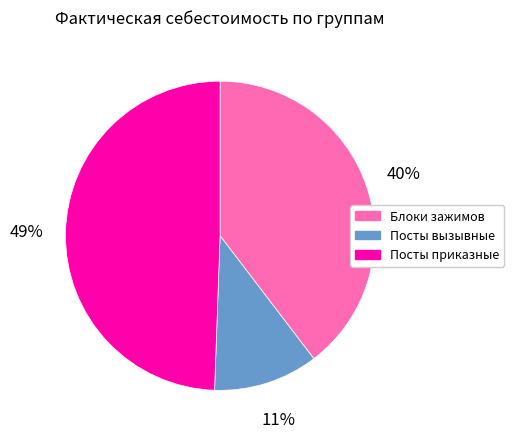

How many segments does this pie chart have?

3